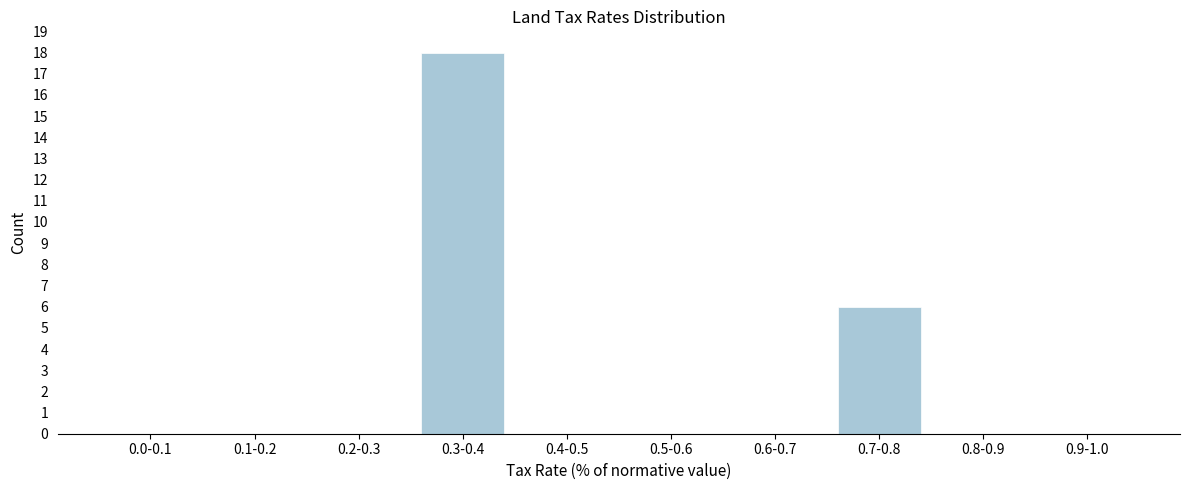

Reading right to left, extract all data points from this chart.

0.9-1.0=0	0.8-0.9=0	0.7-0.8=6	0.6-0.7=0	0.5-0.6=0	0.4-0.5=0	0.3-0.4=18	0.2-0.3=0	0.1-0.2=0	0.0-0.1=0